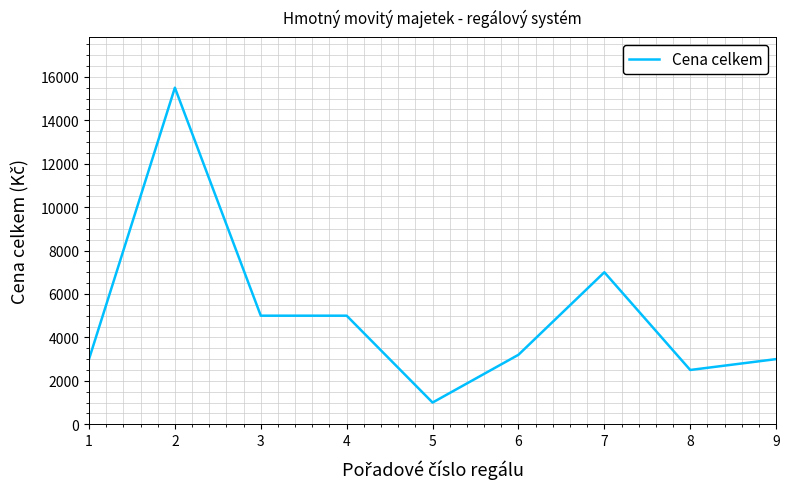

Which has a higher value, 5 or 7?

7